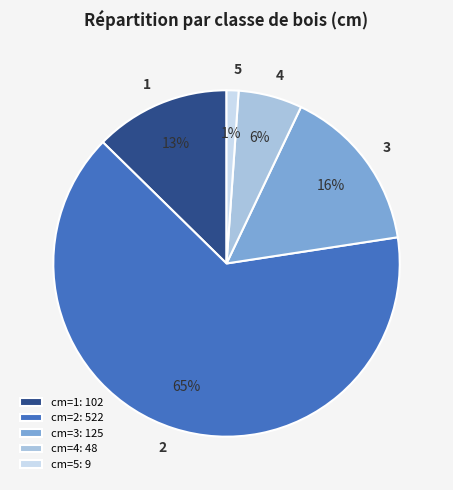

Rank the categories by value from highest to lowest.

cm=2: 522, cm=3: 125, cm=1: 102, cm=4: 48, cm=5: 9